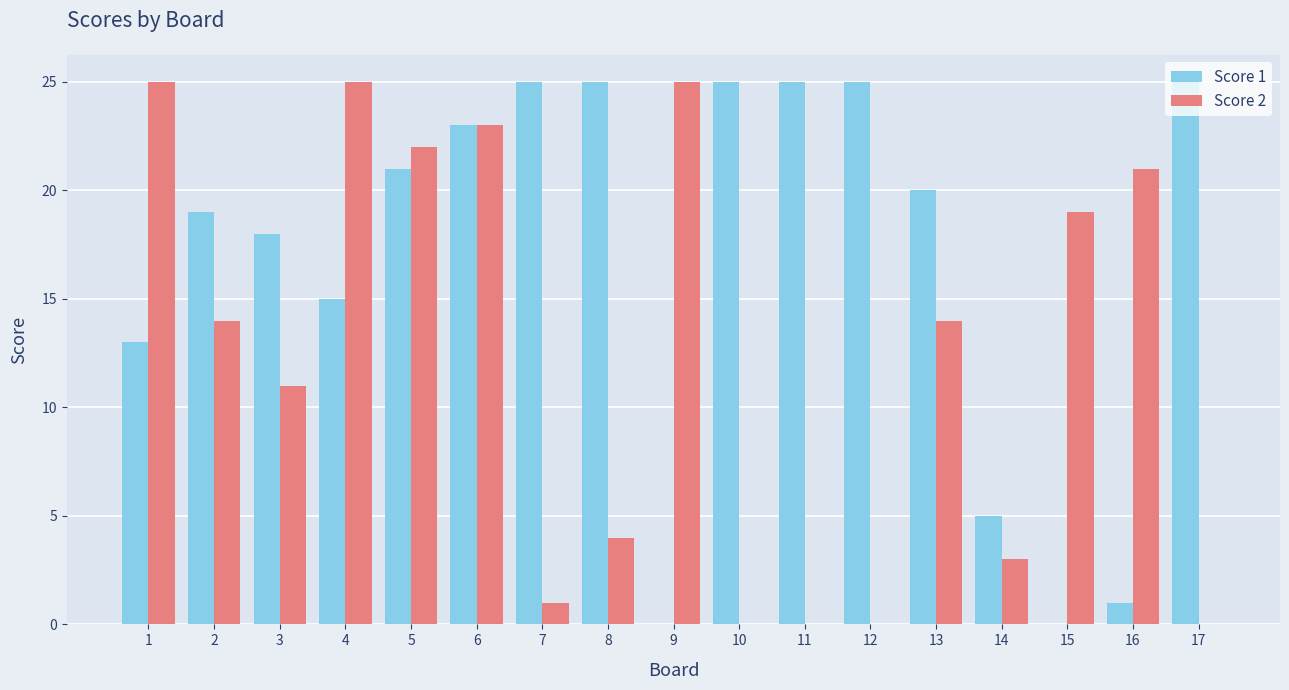

Count the number of categories in the chart.

17